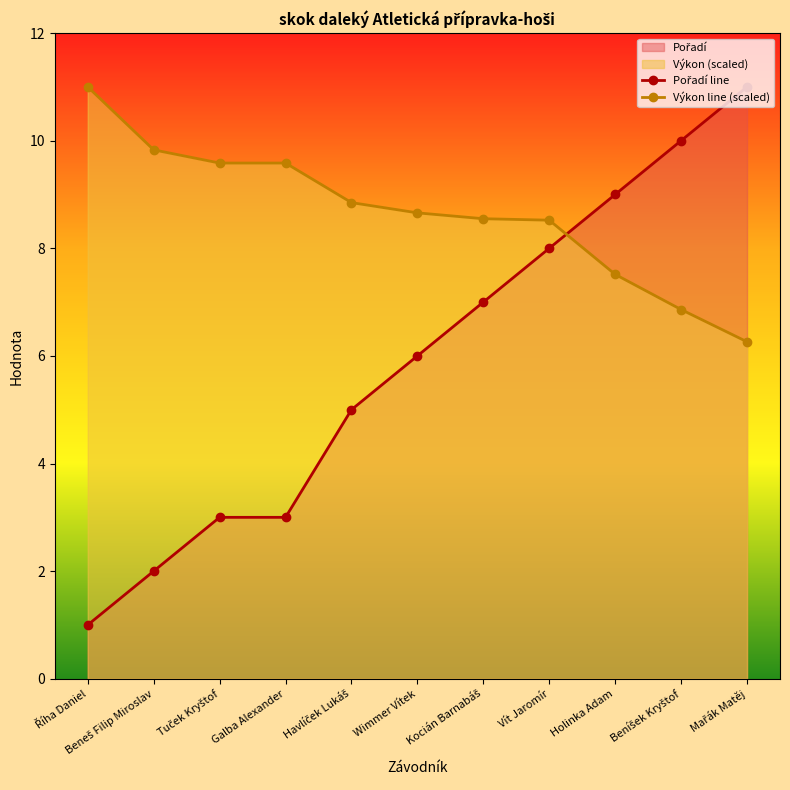

What is the maximum value for Pořadí line?

11.0